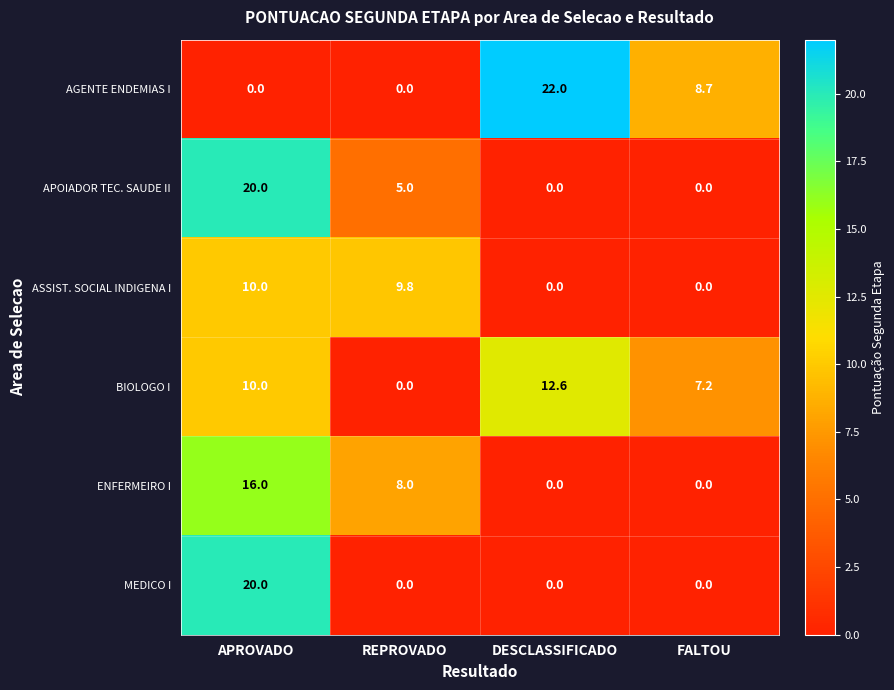

How many categories are shown in the chart?

4